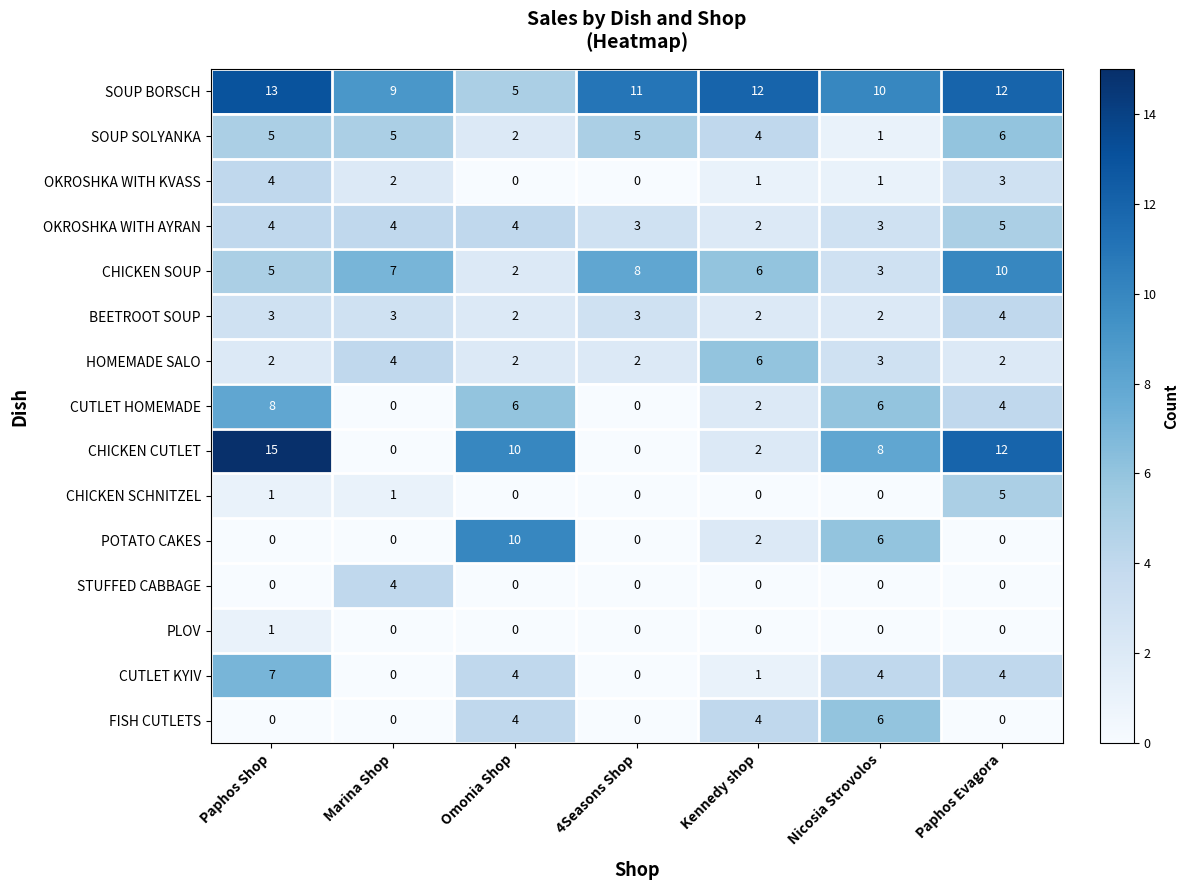

What is the highest value of the STUFFED CABBAGE series?

4